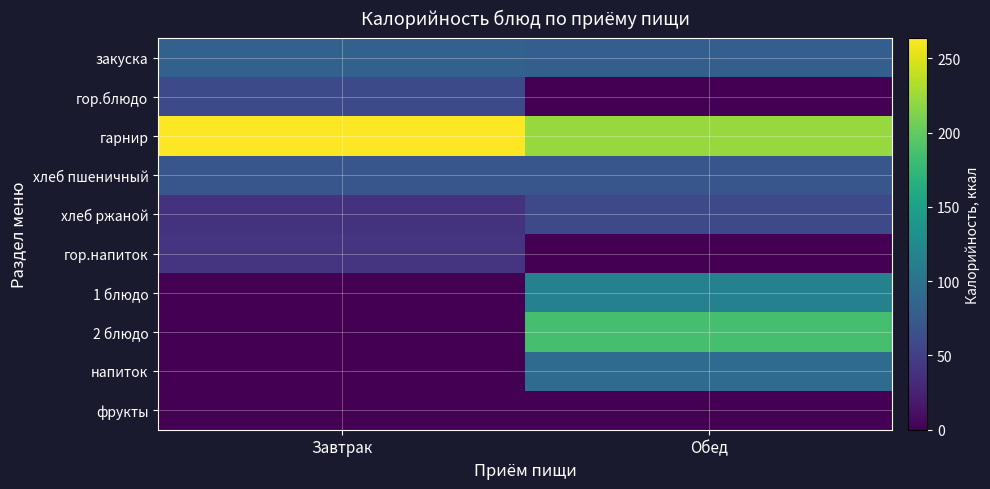

At Обед, list the series in order from largest to smallest.

гарнир, 2 блюдо, 1 блюдо, напиток, закуска, хлеб пшеничный, хлеб ржаной, гор.блюдо, гор.напиток, фрукты